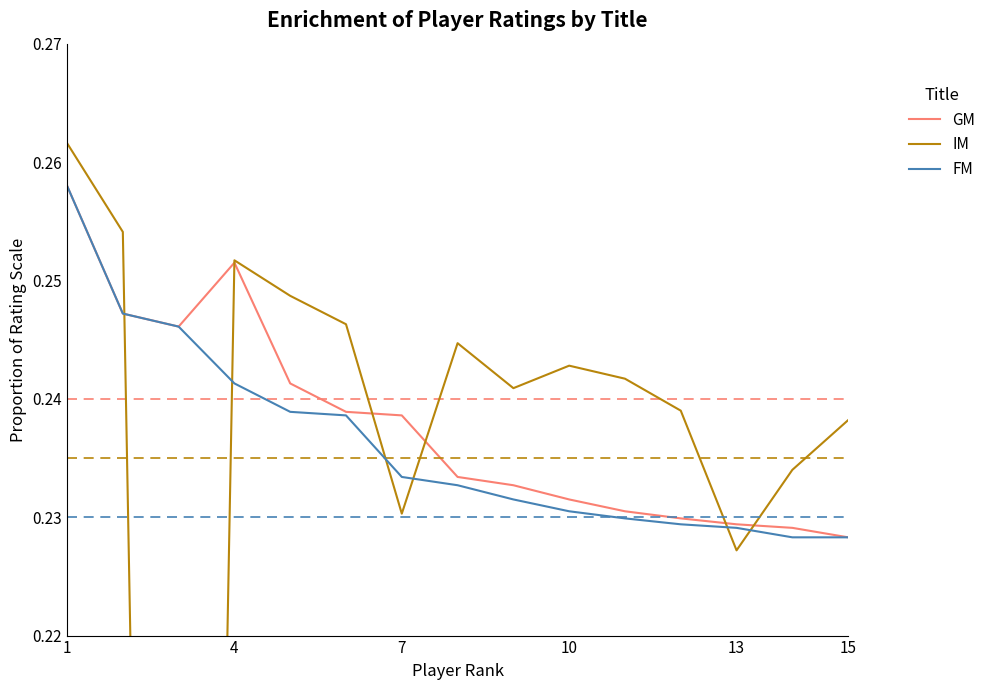

How many lines are shown in the chart?

3